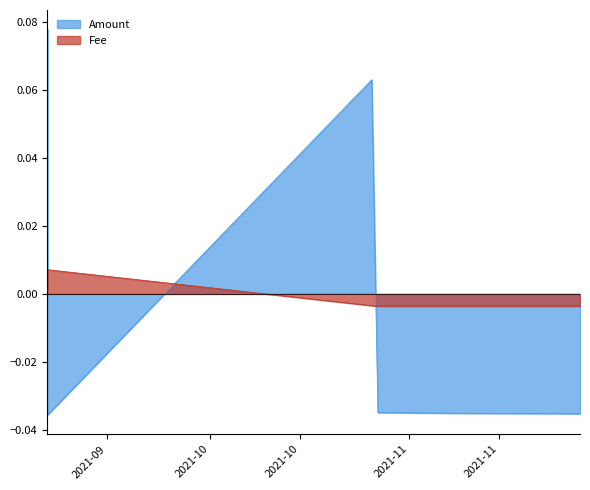

What are all the series names shown in the legend?

Amount, Fee